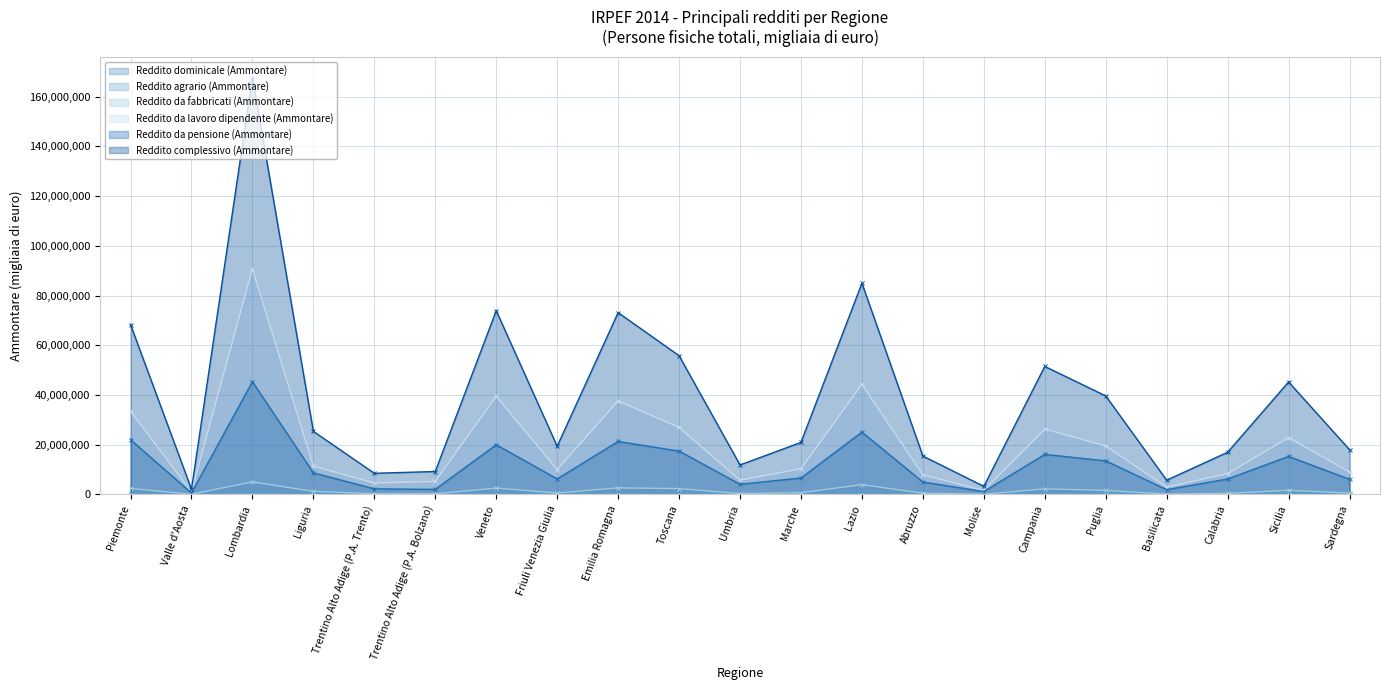

What is the difference between the maximum and second lowest values in the Reddito da lavoro dipendente (Ammontare) series?

89267913